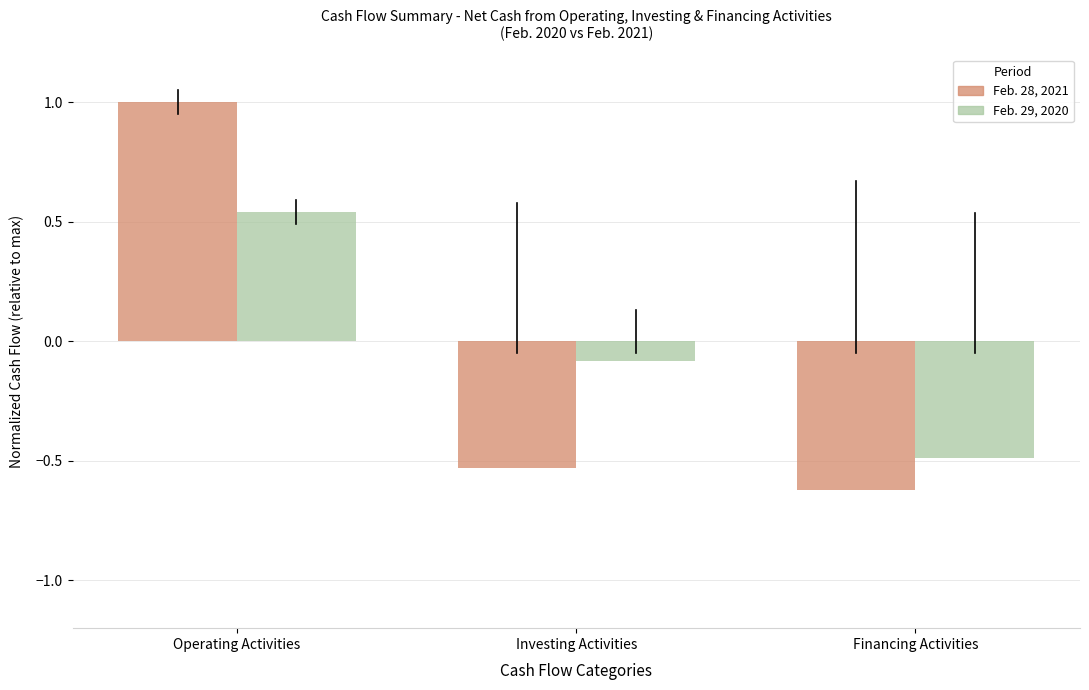

Is the value of Feb. 28, 2021 at Investing Activities greater than the value of Feb. 29, 2020 at Operating Activities?

No